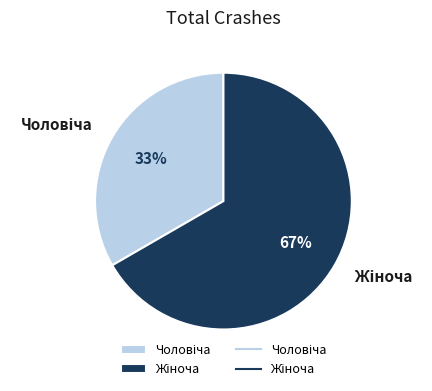

To the nearest percent, what is the average slice percentage?

50%